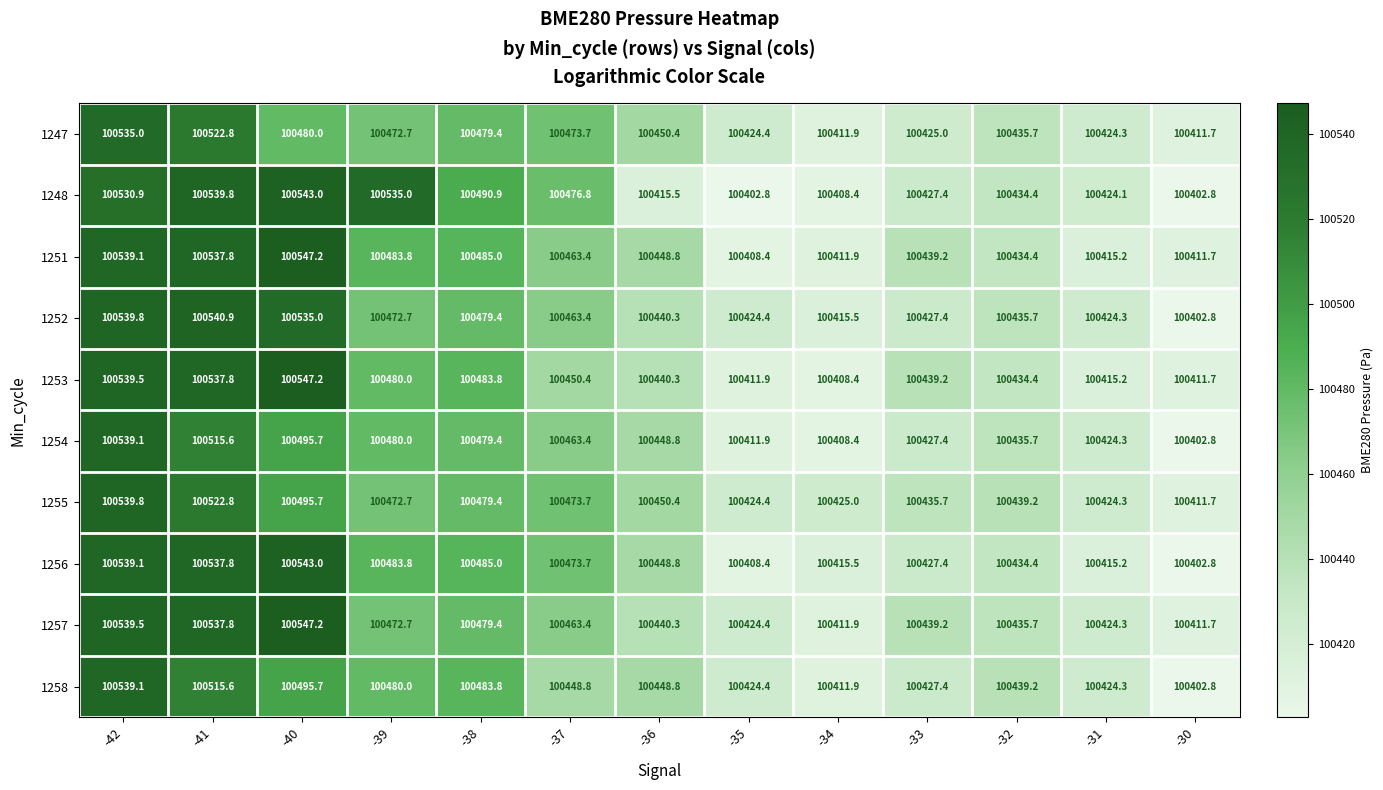

What is the lowest value of the 1255 series?

100411.7